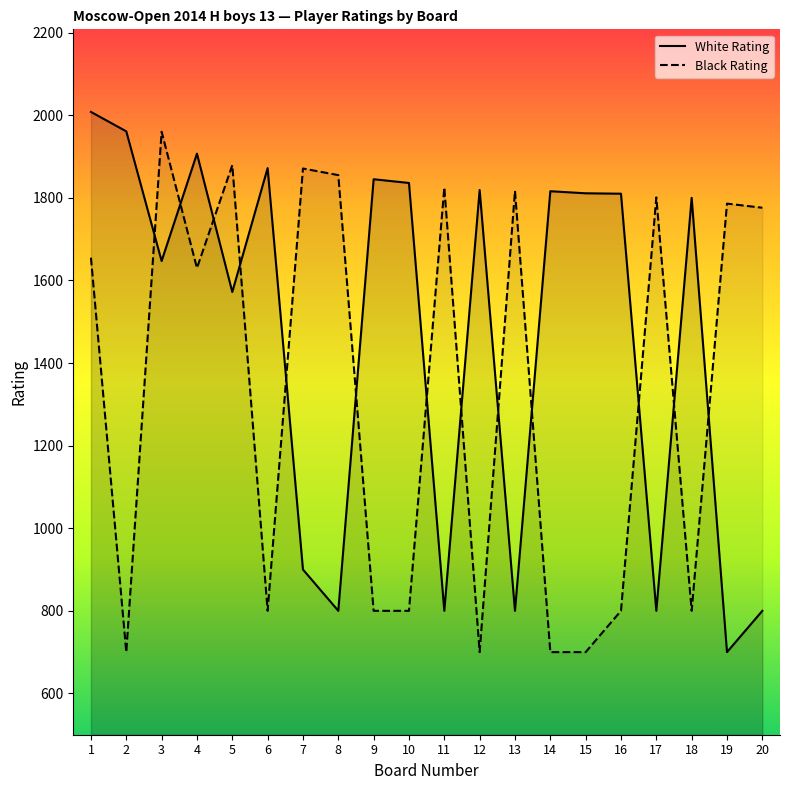

At which category does White Rating reach its first local valley?

3